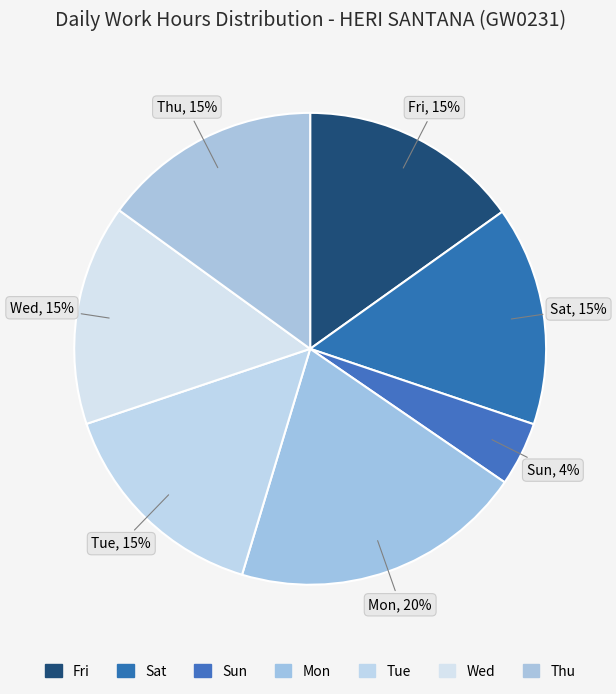

How many slices are in this pie chart?

7